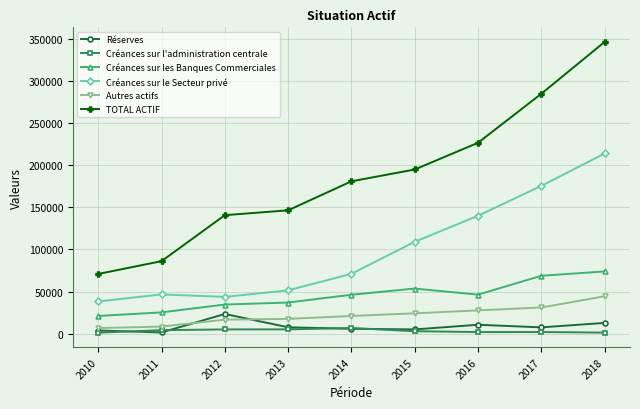

Is the value of Autres actifs at 2012 greater than the value of TOTAL ACTIF at 2015?

No